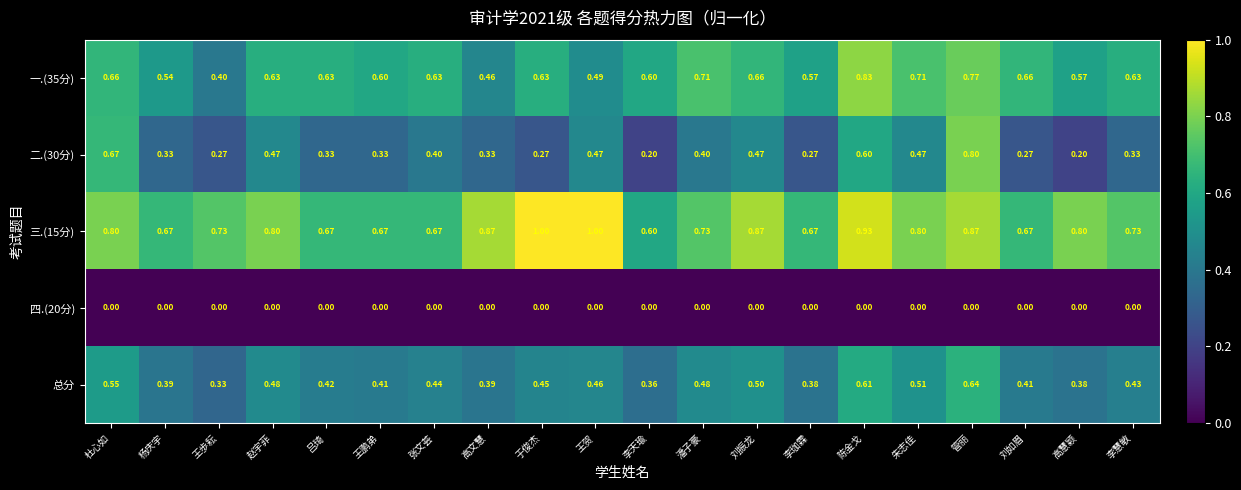

At which category is the sum across all series the highest?

管丽